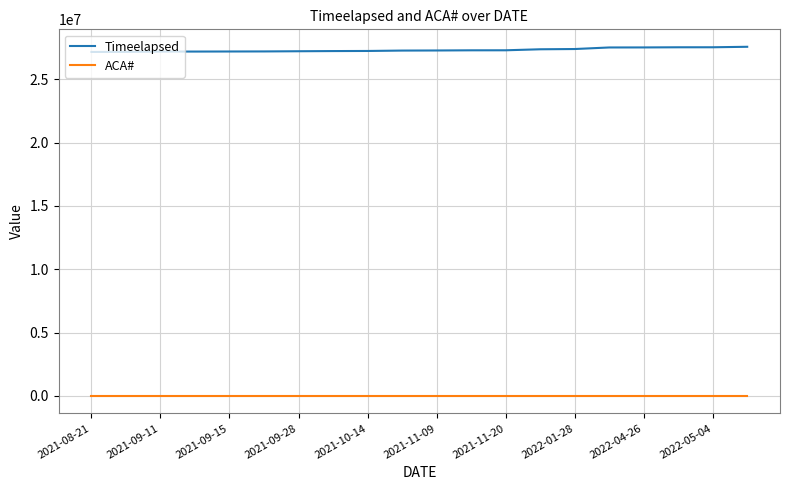

List the series in order of their peak value, lowest first.

ACA#, Timeelapsed